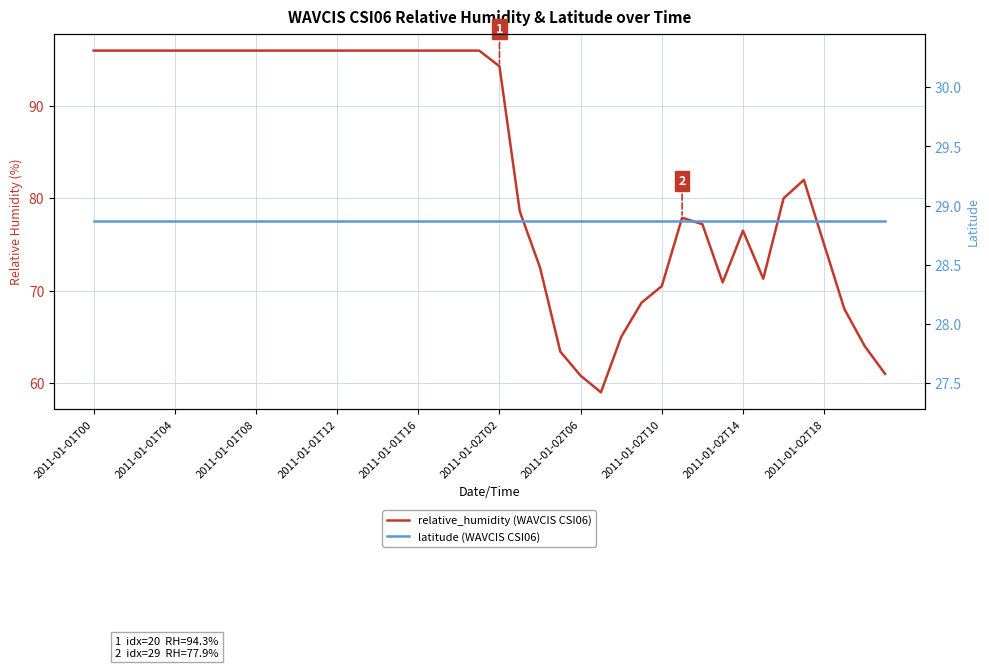

Which series has the widest spread of values?

relative_humidity (WAVCIS CSI06)